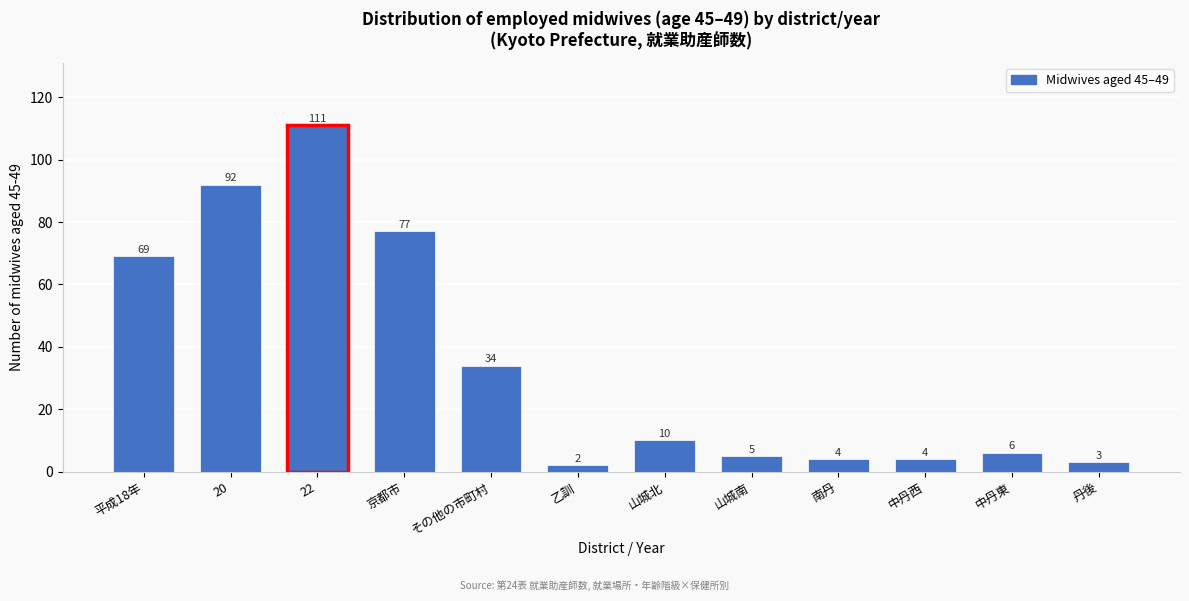

Reading left to right, list all the values displayed in this chart.

69	92	111	77	34	2	10	5	4	4	6	3